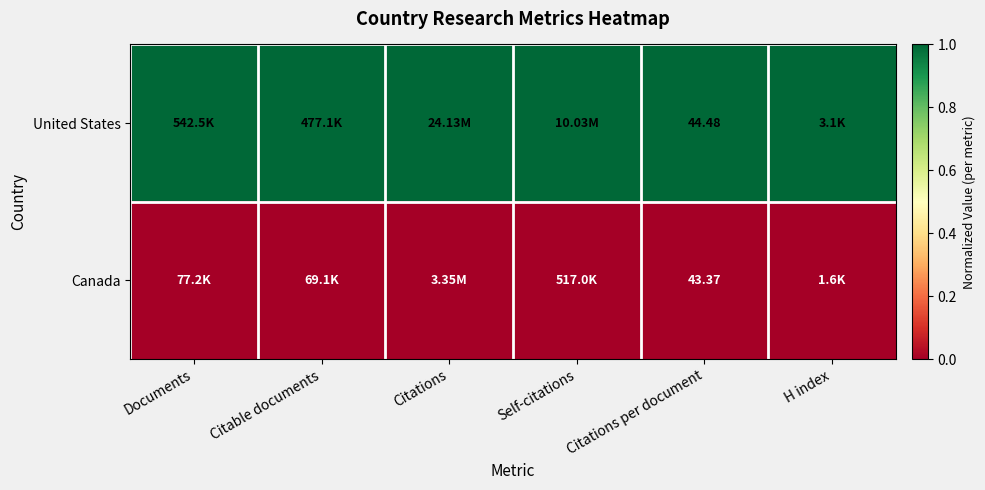

List the series in order of their overall mean, highest first.

United States, Canada